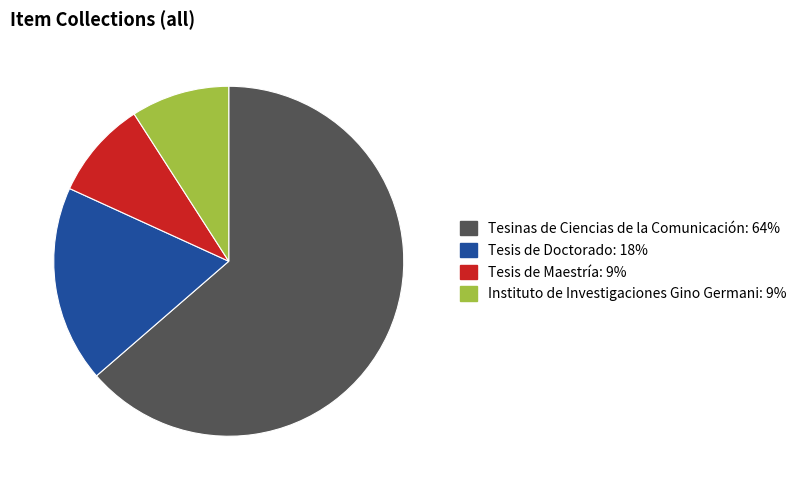

Is there any slice that represents more than half of the pie?

Yes